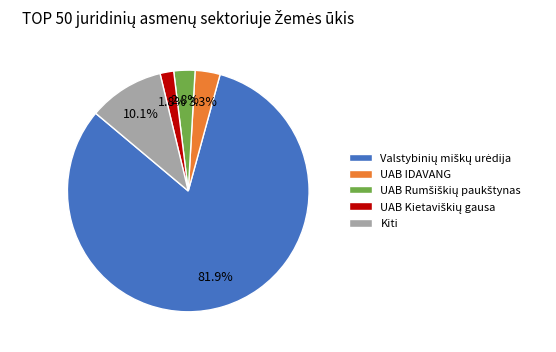

Approximately how many times larger is the value at UAB IDAVANG compared to Kiti?

0.3